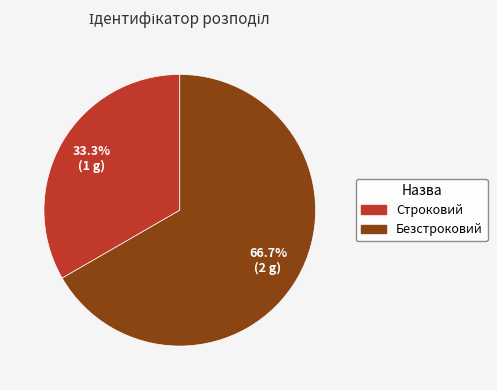

Count the number of slices in the pie.

2